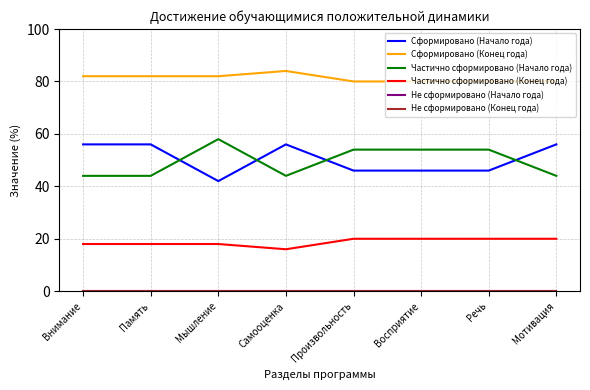

What is the label of the 7th point from the left?

Речь